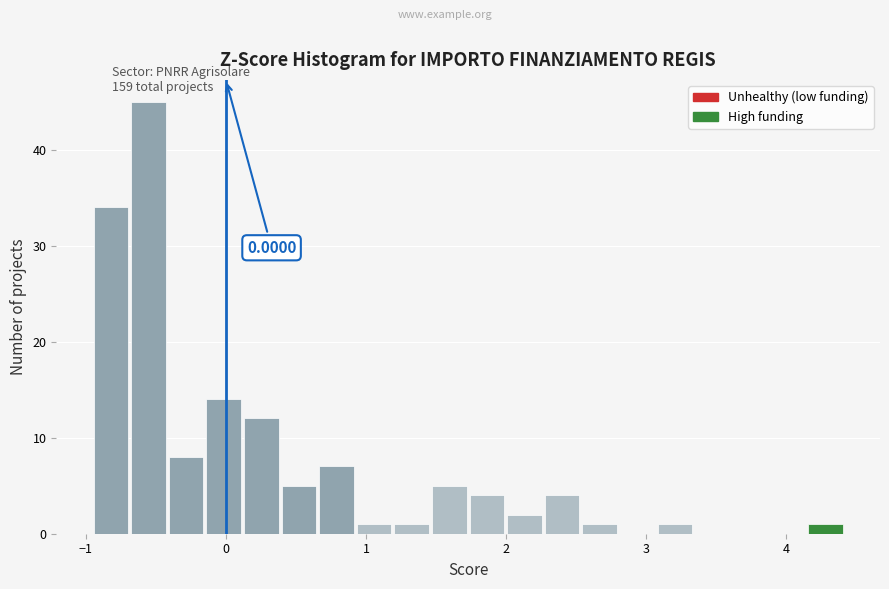

Around what value on the x-axis is the tallest bar? Give the approximate position of its centre, as read against the axis.

-0.6